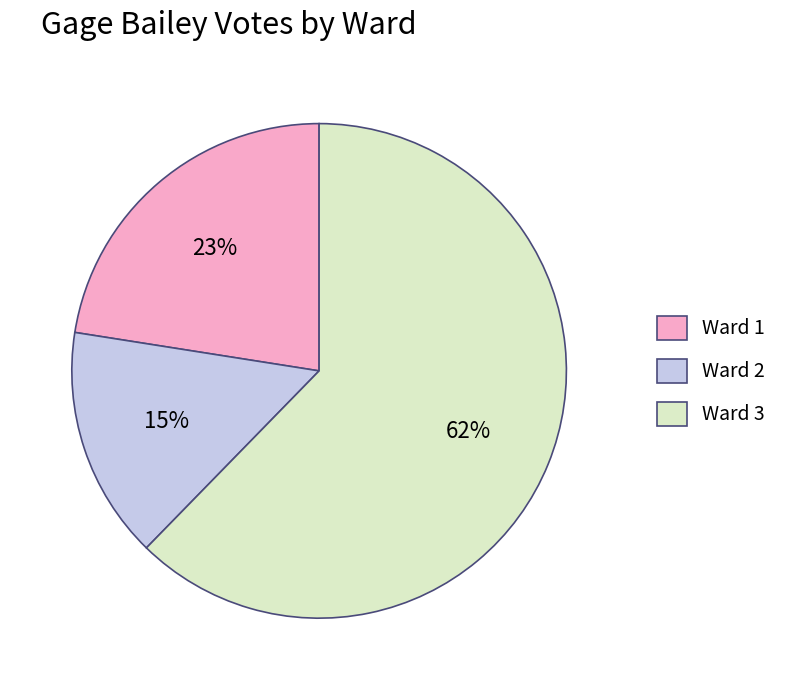

Count the number of slices in the pie.

3